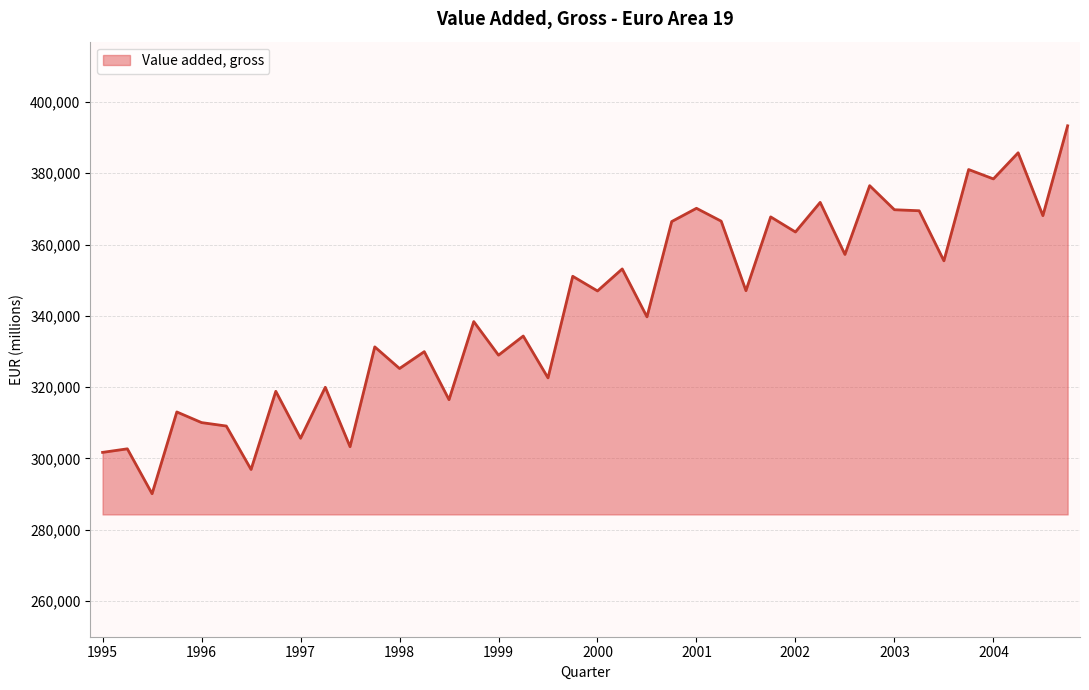

What is the difference between the maximum and minimum values?

103215.8